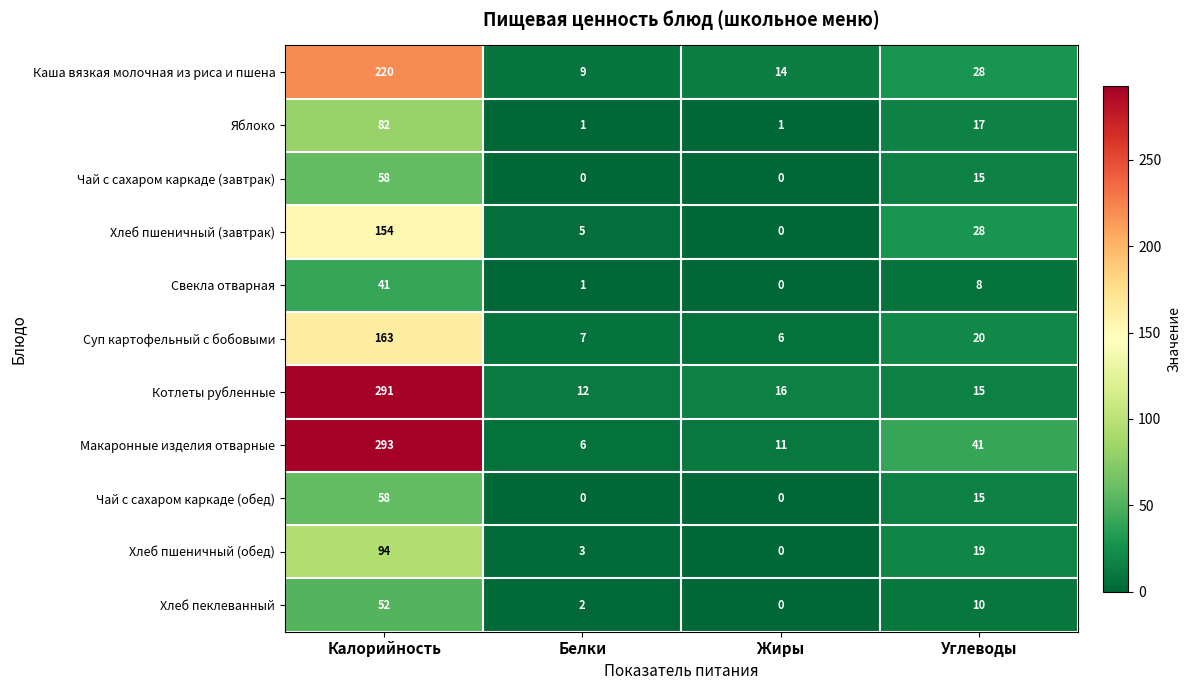

What is the difference between the second highest and second lowest values in the Хлеб пеклеванный series?

8